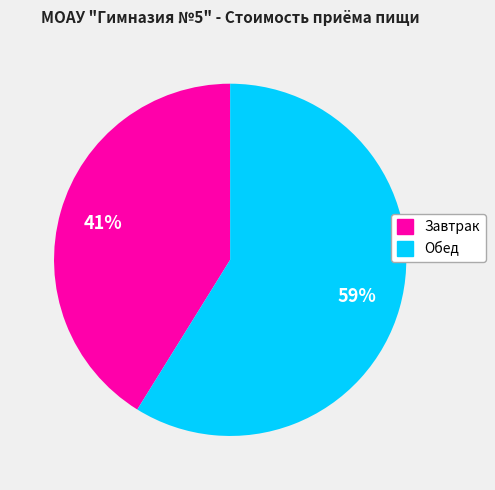

How many slices are in this pie chart?

2